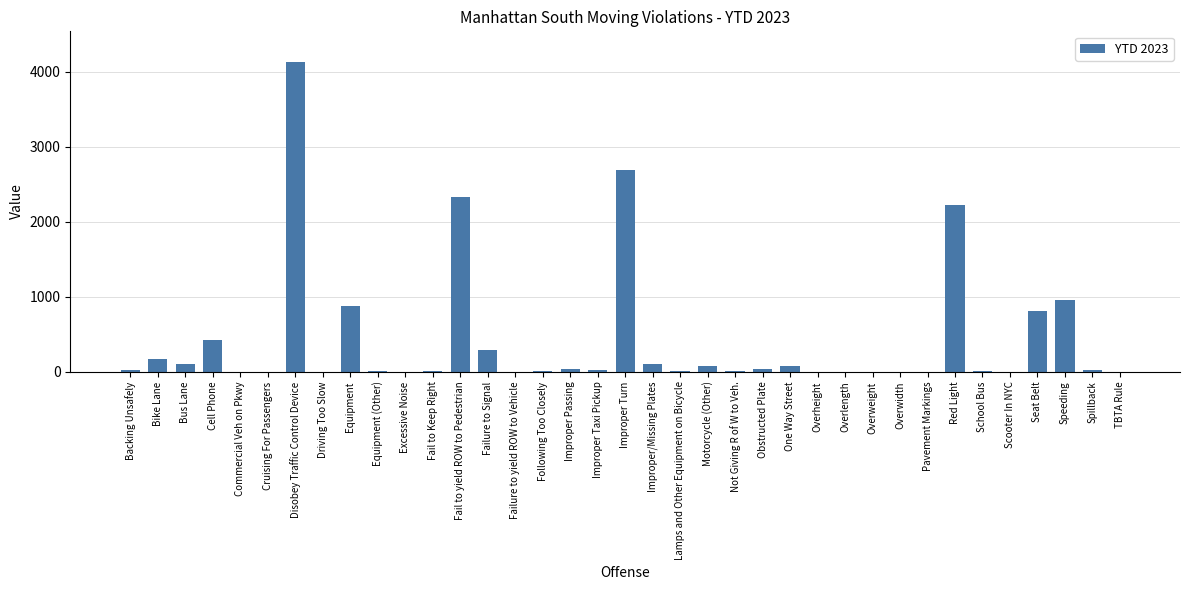

Where is the data nearest to the value 2063?

Red Light